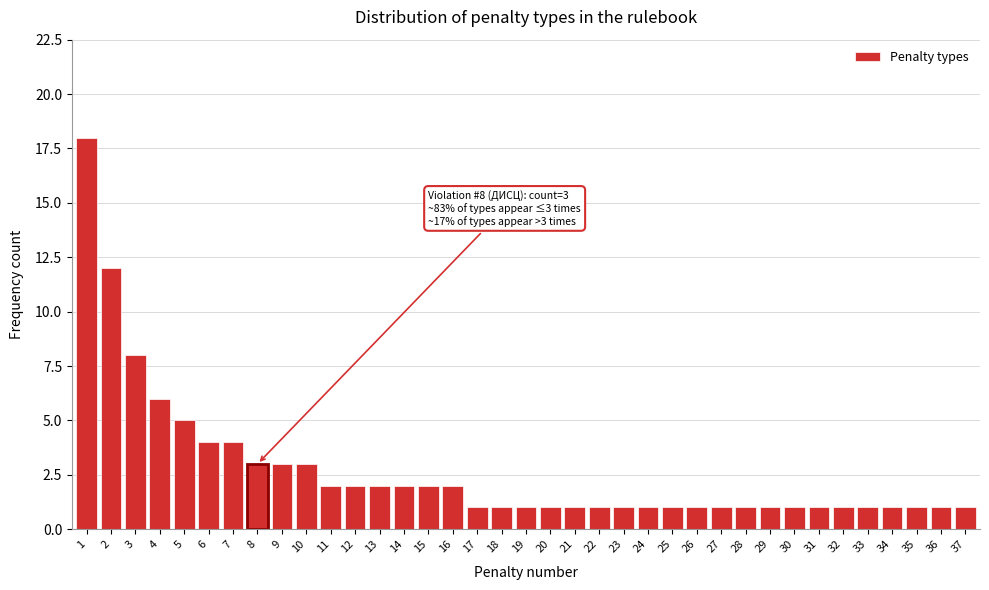

At which label is the value closest to 9?

3